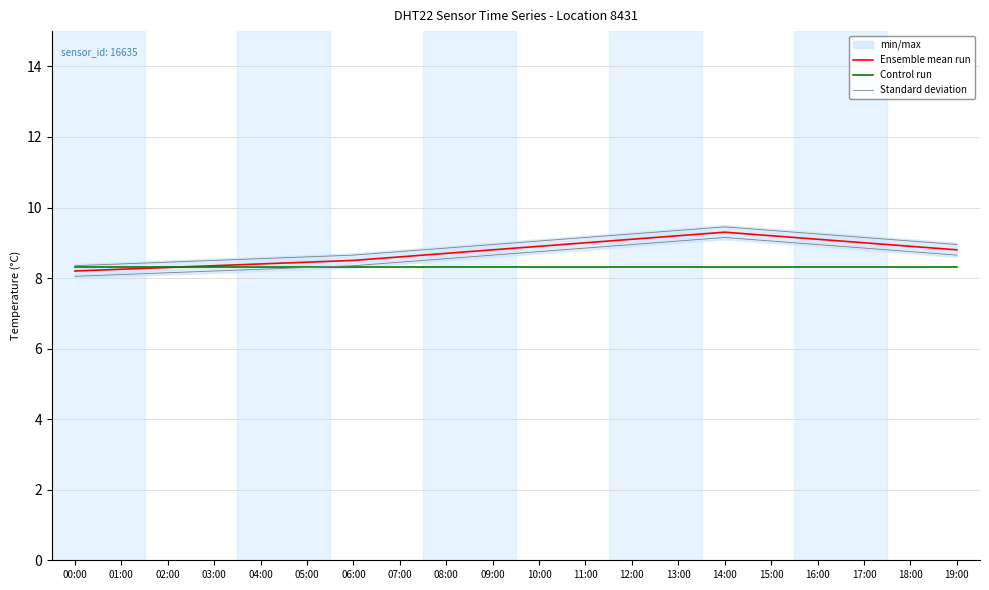

True or false: Ensemble mean run and Standard deviation cross at least once.

False